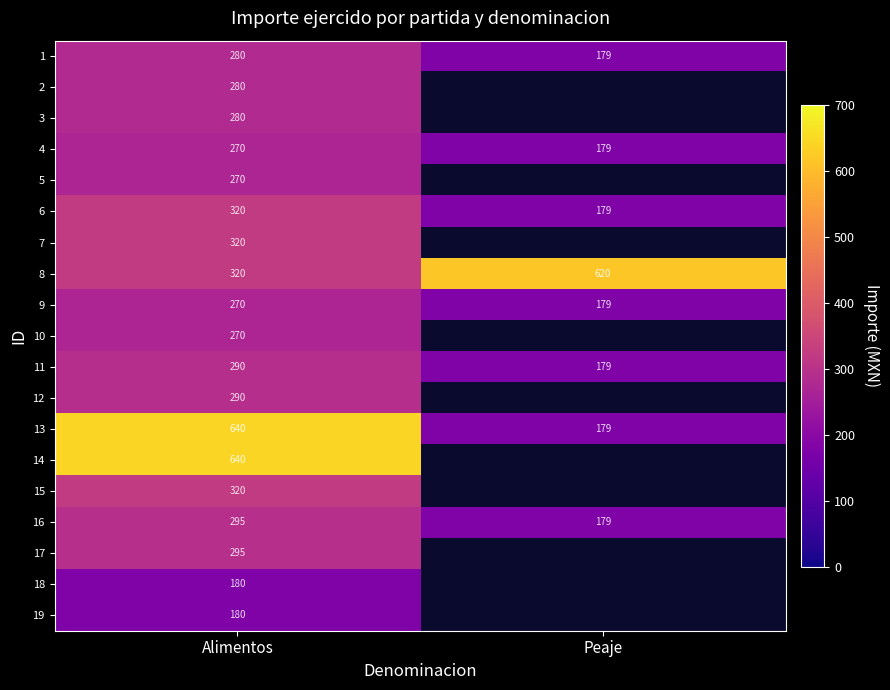

Where is 1 nearest to the value 229?

Peaje